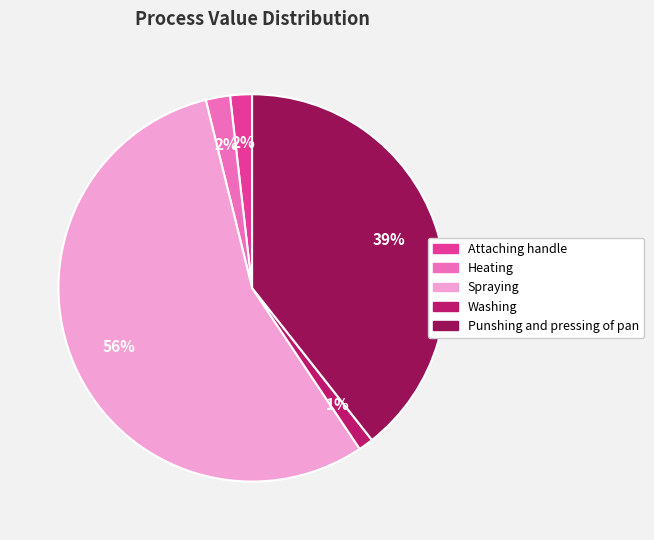

Which has a higher value, Punshing and pressing of pan or Heating?

Punshing and pressing of pan